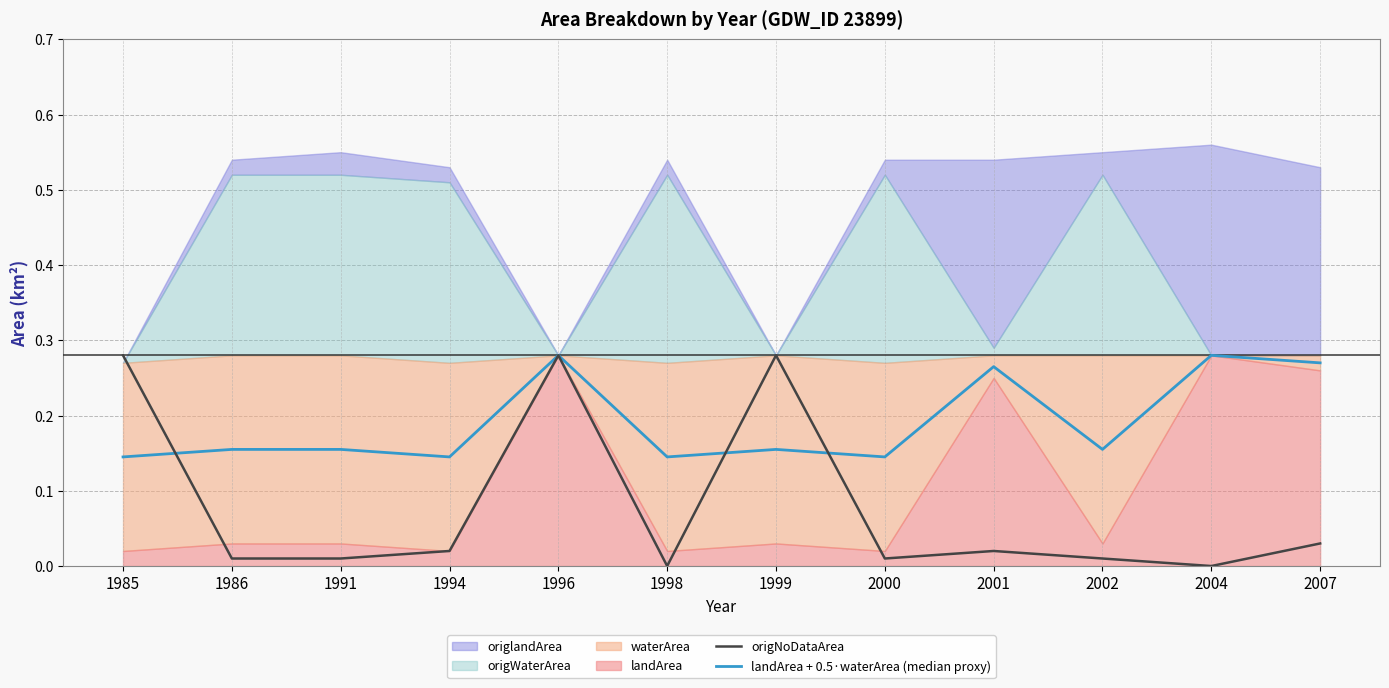

Which category has the highest value in the landArea + 0.5·waterArea (median proxy) series?

1996